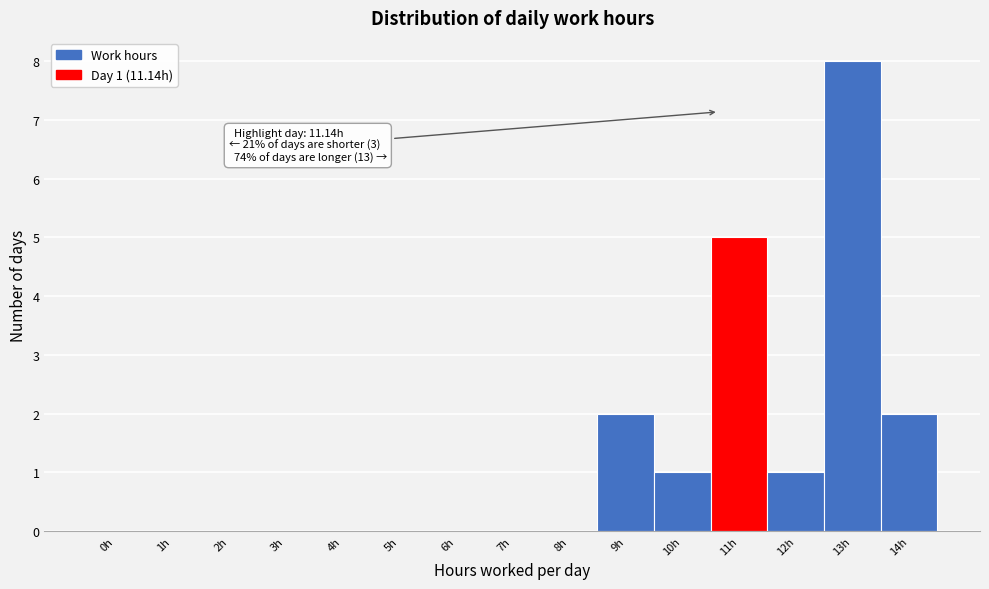

Reading right to left, what are all the values shown in this chart?

14h=2	13h=8	12h=1	11h=5	10h=1	9h=2	8h=0	7h=0	6h=0	5h=0	4h=0	3h=0	2h=0	1h=0	0h=0